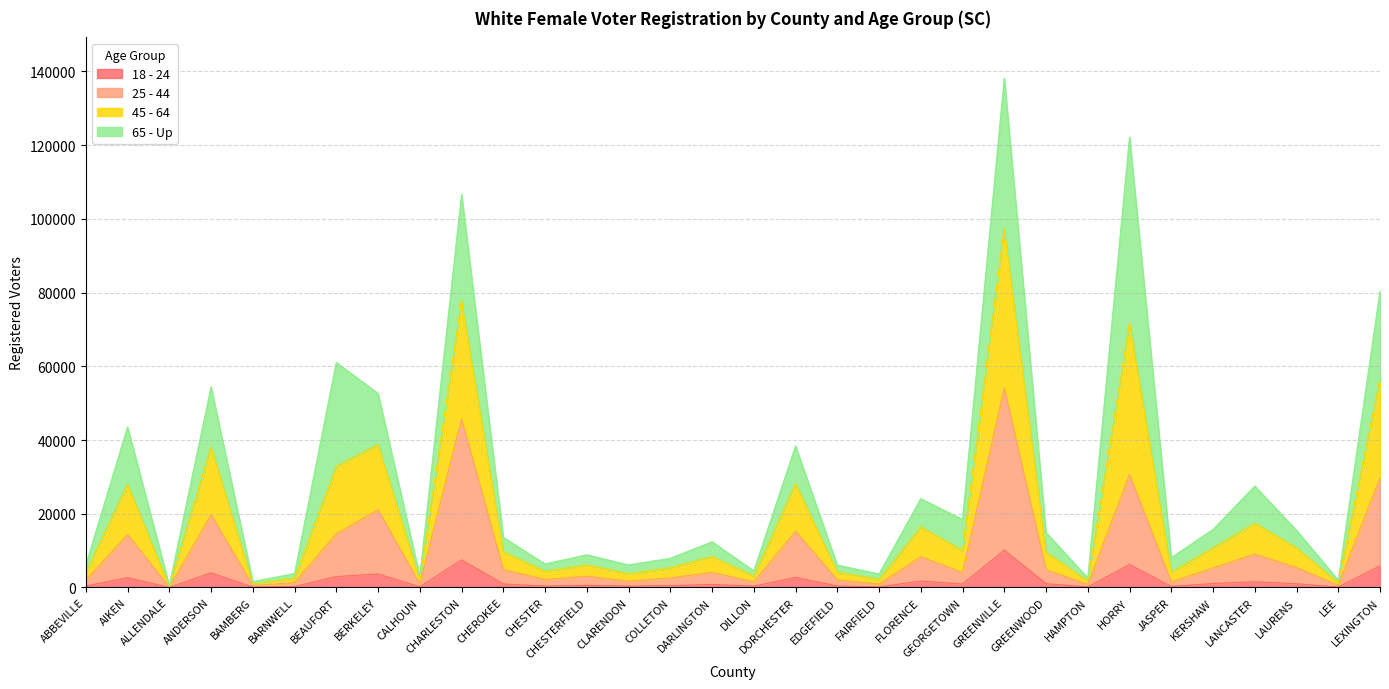

At which category is the sum across all series the highest?

GREENVILLE